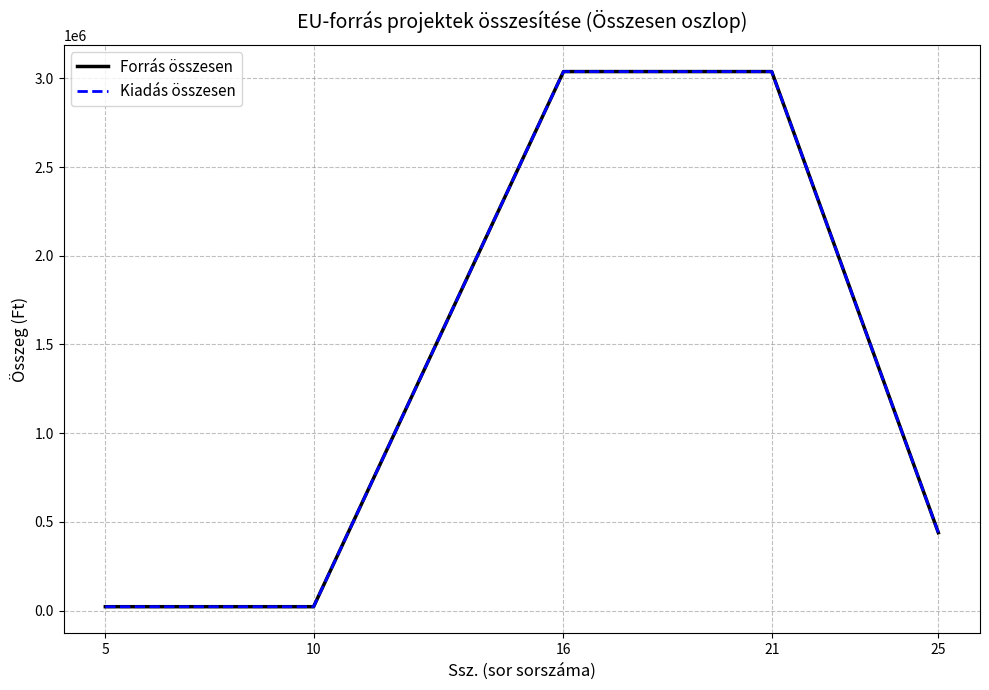

True or false: Forrás összesen and Kiadás összesen cross at least once.

False